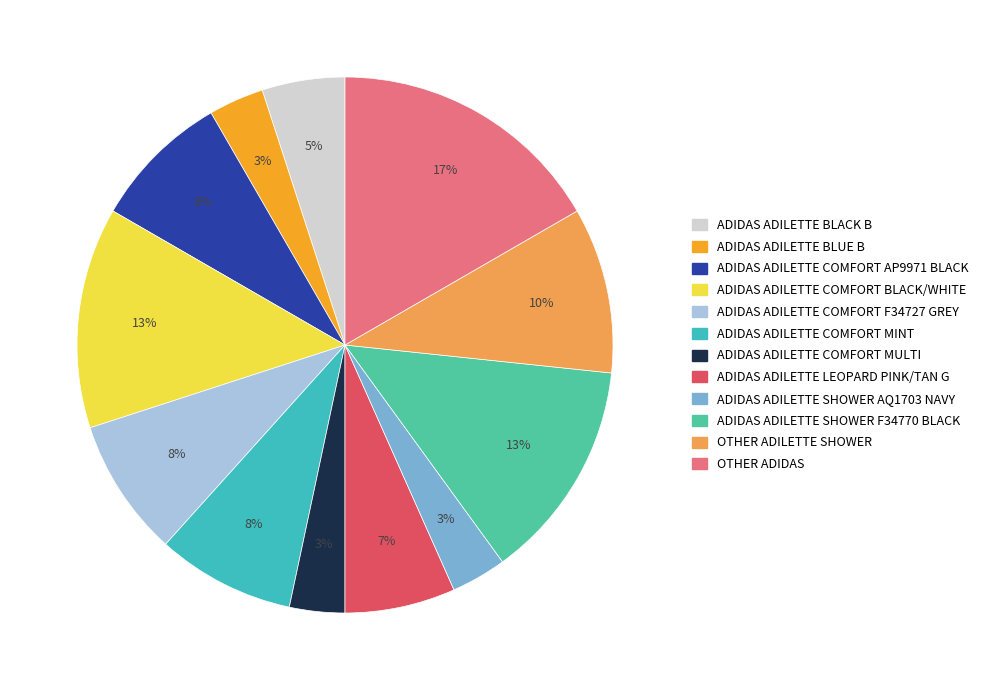

How many segments does this pie chart have?

12